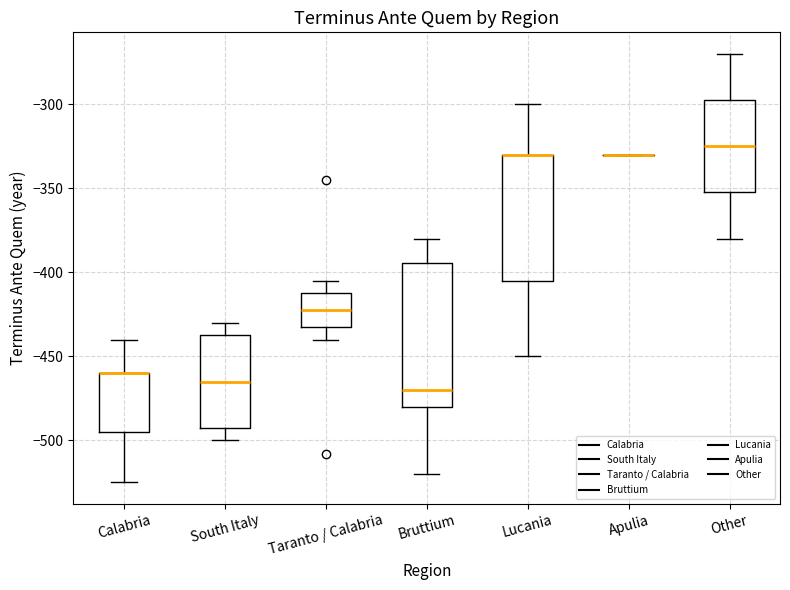

Reading left to right, read every box against the y-axis: the position of its median line, the range the box covers, and the ends of its whiskers. The values are not printed on the chart, so give them approximately, as read against the axis.

Calabria: median -460 (drawn on the box's upper edge), box -495 to -460, whiskers -525 to -440
South Italy: median -465, box -490 to -435, whiskers -500 to -430
Taranto / Calabria: median -420, box -430 to -410, whiskers -440 to -405
Bruttium: median -470, box -480 to -395, whiskers -520 to -380
Lucania: median -330 (drawn on the box's upper edge), box -405 to -330, whiskers -450 to -300
Apulia: box collapsed to a line at -330, whiskers -330 to -330
Other: median -325, box -350 to -295, whiskers -380 to -270